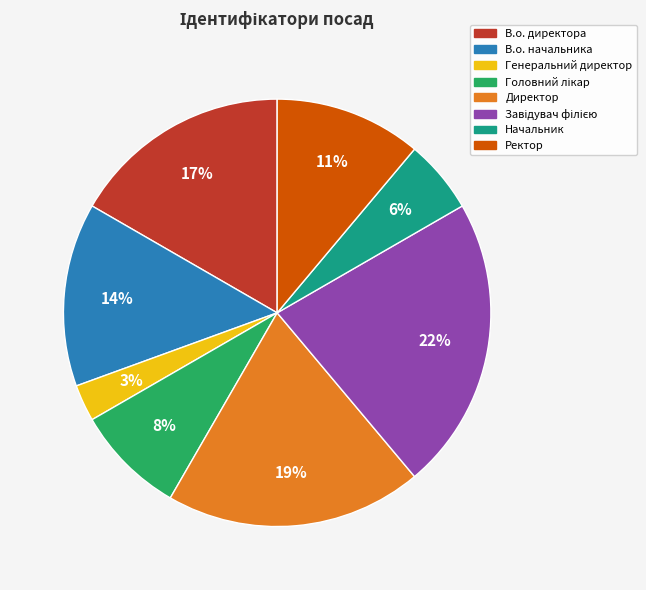

To the nearest percent, what is the combined percentage of В.о. начальника and Генеральний директор?

17%